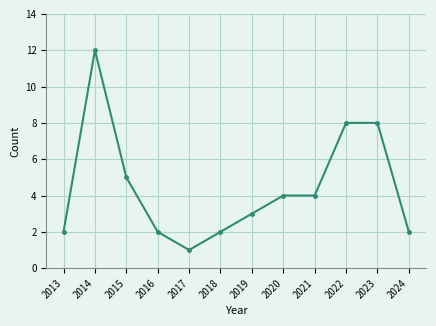

Between 2015 and 2017, which is larger?

2015